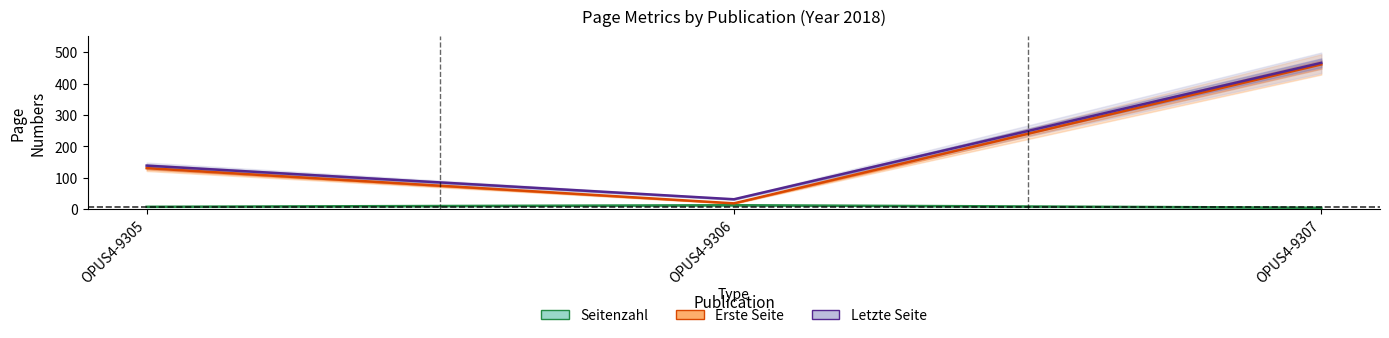

Reading right to left, extract all data points from this chart.

Seitenzahl: 5	13	8
Erste Seite: 461	19	131
Letzte Seite: 466	32	139